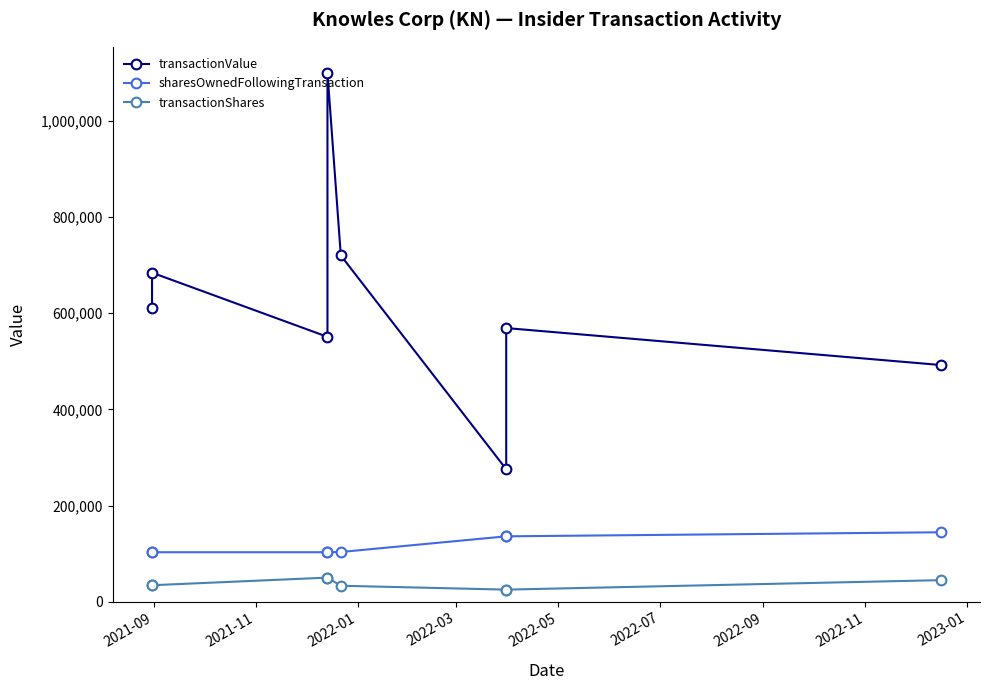

What is the average value of the sharesOwnedFollowingTransaction series?

116324